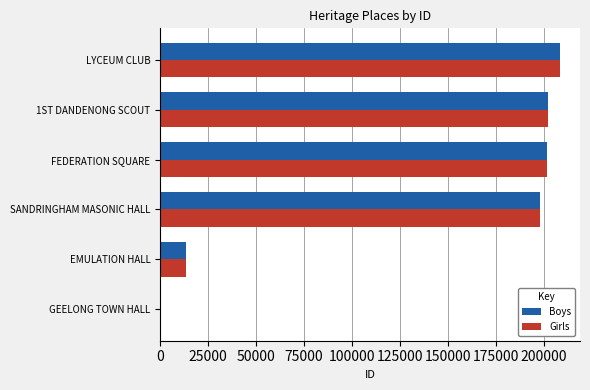

What is the total value across all series at LYCEUM CLUB?

416760